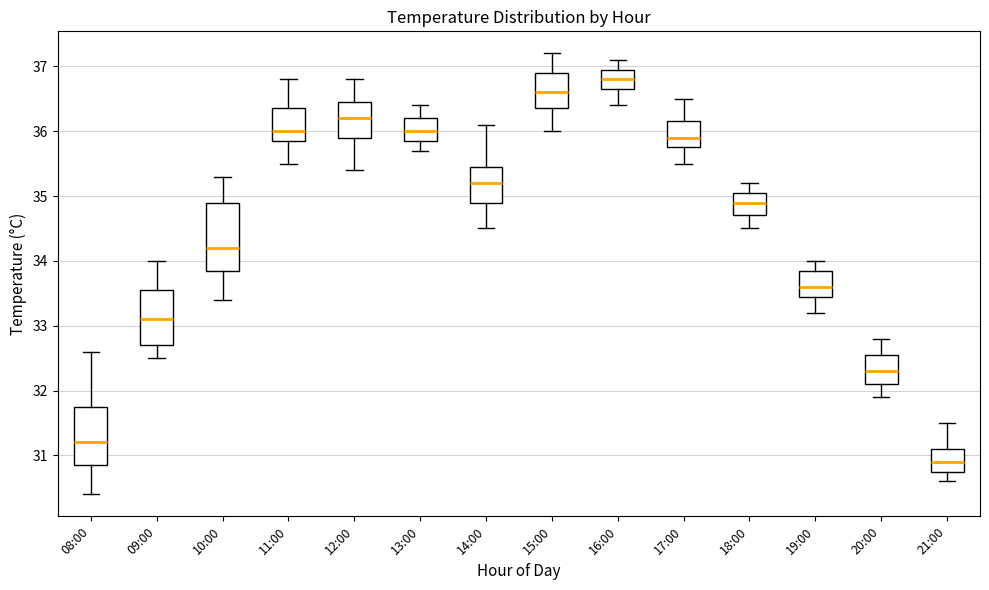

Reading left to right, read every box against the y-axis: the position of its median line, the range the box covers, and the ends of its whiskers. The values are not printed on the chart, so give them approximately, as read against the axis.

08:00: median 31.2, box 30.9 to 31.8, whiskers 30.4 to 32.6
09:00: median 33.1, box 32.7 to 33.6, whiskers 32.5 to 34.0
10:00: median 34.2, box 33.9 to 34.9, whiskers 33.4 to 35.3
11:00: median 36.0, box 35.9 to 36.4, whiskers 35.5 to 36.8
12:00: median 36.2, box 35.9 to 36.5, whiskers 35.4 to 36.8
13:00: median 36.0, box 35.9 to 36.2, whiskers 35.7 to 36.4
14:00: median 35.2, box 34.9 to 35.5, whiskers 34.5 to 36.1
15:00: median 36.6, box 36.4 to 36.9, whiskers 36.0 to 37.2
16:00: median 36.8, box 36.7 to 37.0, whiskers 36.4 to 37.1
17:00: median 35.9, box 35.8 to 36.2, whiskers 35.5 to 36.5
18:00: median 34.9, box 34.7 to 35.1, whiskers 34.5 to 35.2
19:00: median 33.6, box 33.5 to 33.9, whiskers 33.2 to 34.0
20:00: median 32.3, box 32.1 to 32.6, whiskers 31.9 to 32.8
21:00: median 30.9, box 30.8 to 31.1, whiskers 30.6 to 31.5